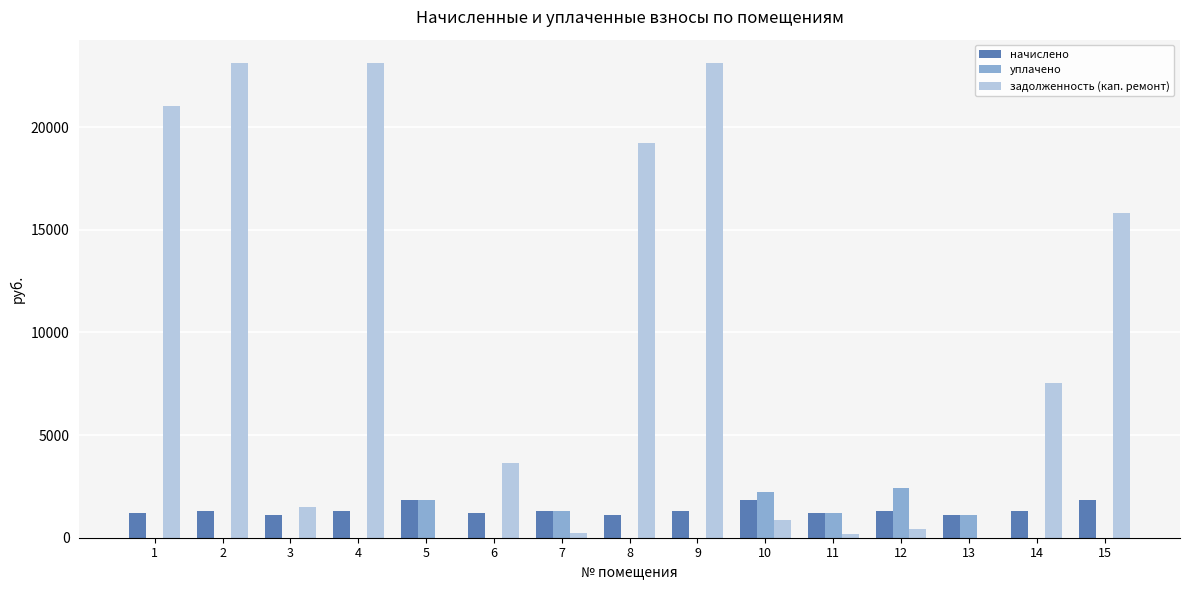

Count the number of categories in the chart.

15